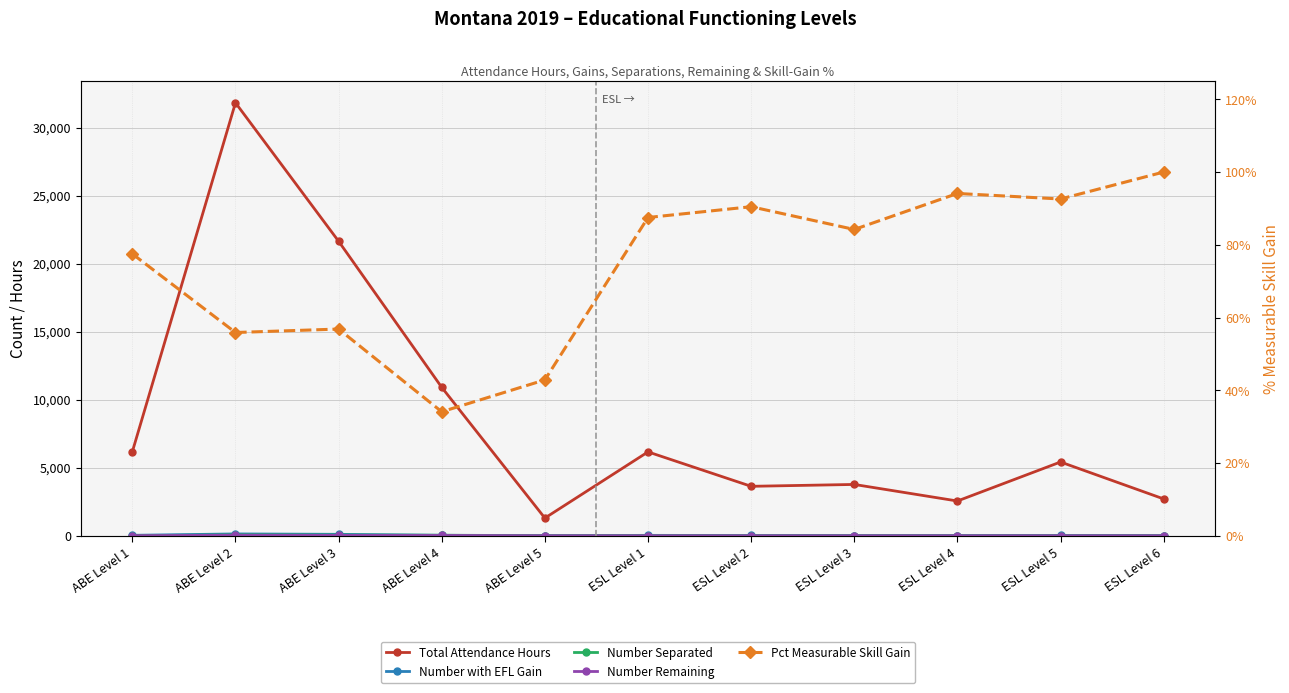

Which series has the largest range (max minus min)?

Total Attendance Hours